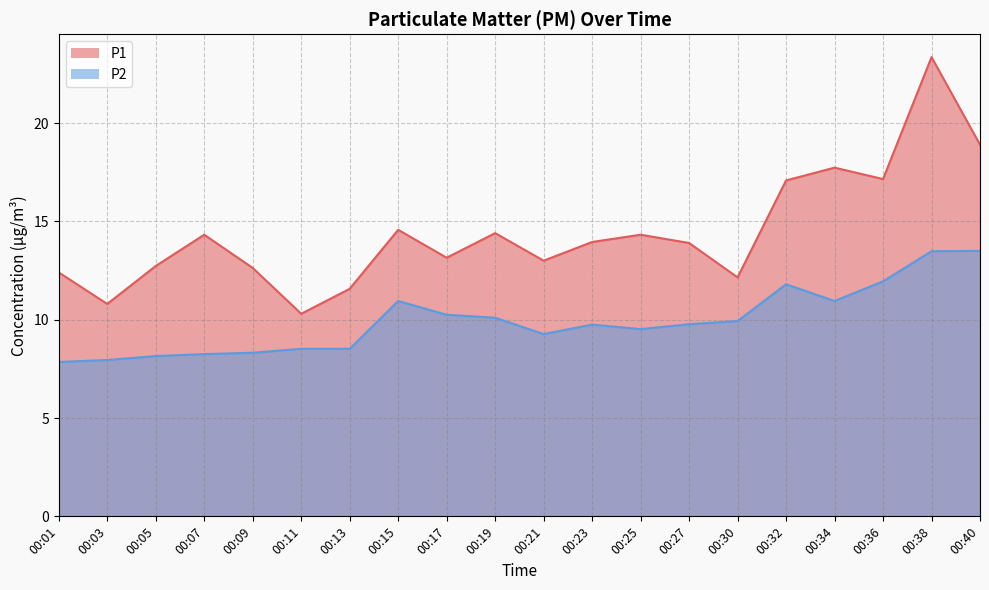

Reading left to right, transcribe all the data shown in this chart.

P1: 12.4	10.8	12.7	14.3	12.6	10.3	11.6	14.6	13.2	14.4	13.0	13.9	14.3	13.9	12.2	17.1	17.7	17.1	23.4	18.9
P2: 7.8	8.0	8.2	8.2	8.3	8.5	8.5	10.9	10.2	10.1	9.3	9.8	9.5	9.8	9.9	11.8	10.9	11.9	13.5	13.5